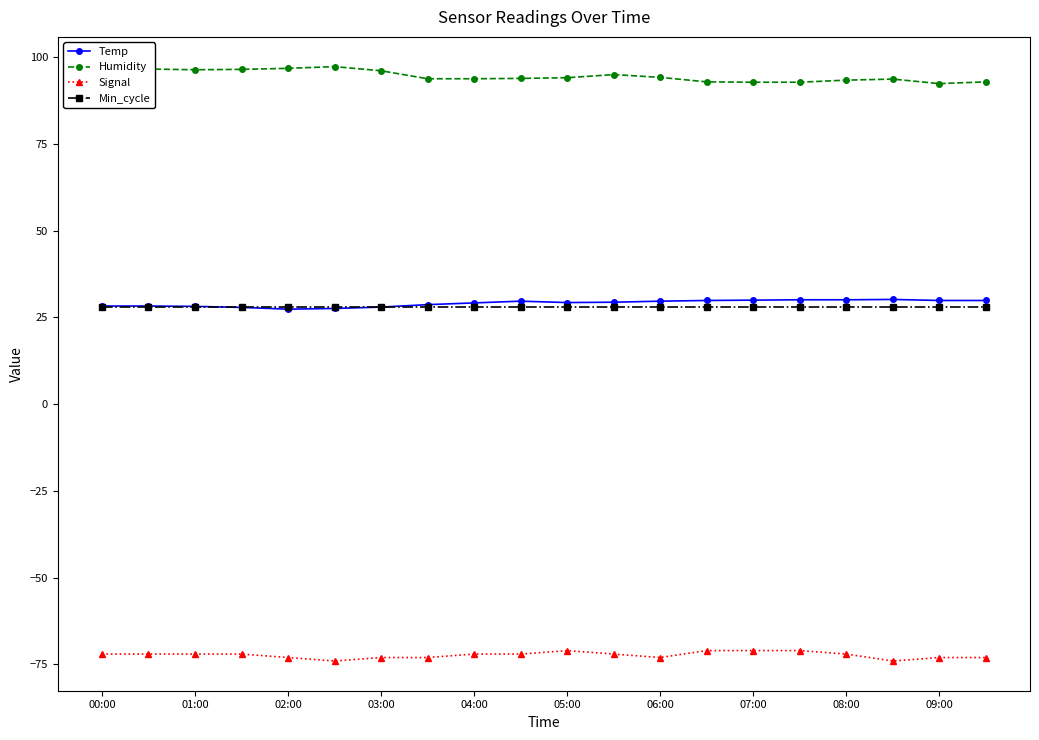

True or false: Signal and Temp cross at least once.

False